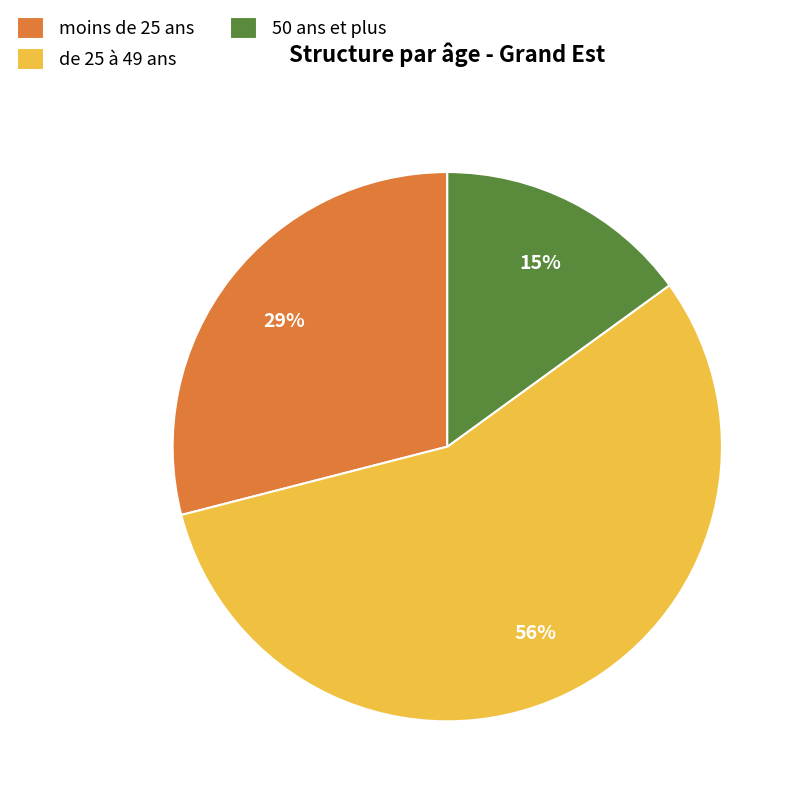

The de 25 à 49 ans slice represents 56% of the pie. True or false?

True